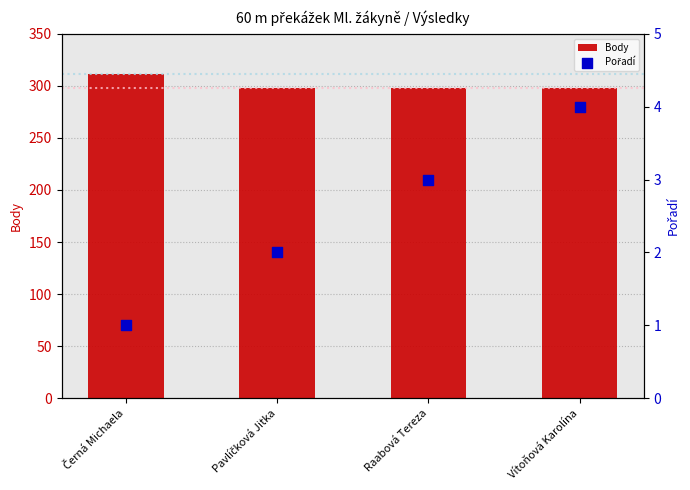

Which series has the largest Y range (max minus min)?

Body